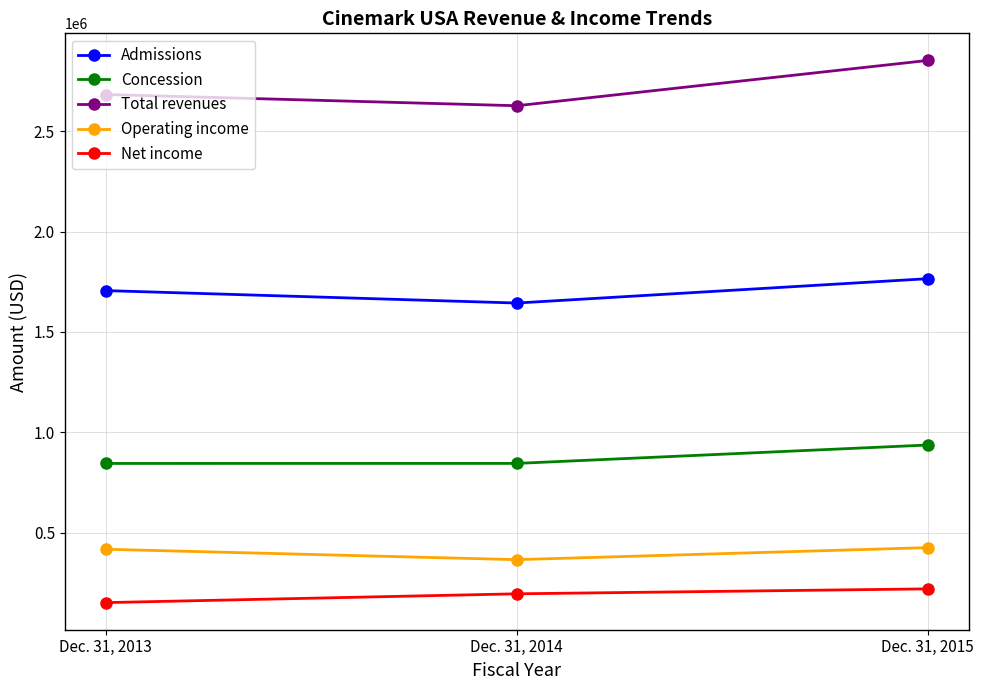

What is the average value of the Concession series?

875838